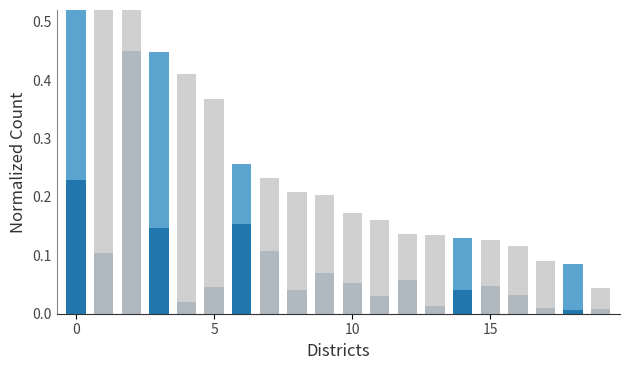

The 製造業家數 series shows 0.1 at 12. True or false?

True